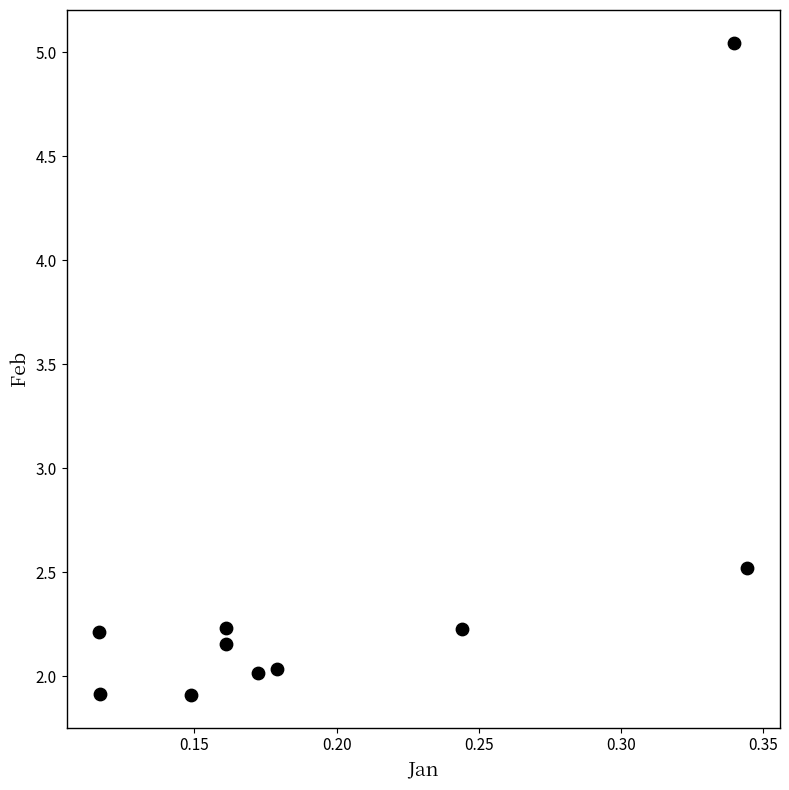

What is the range of Y values (max minus min)?

3.1